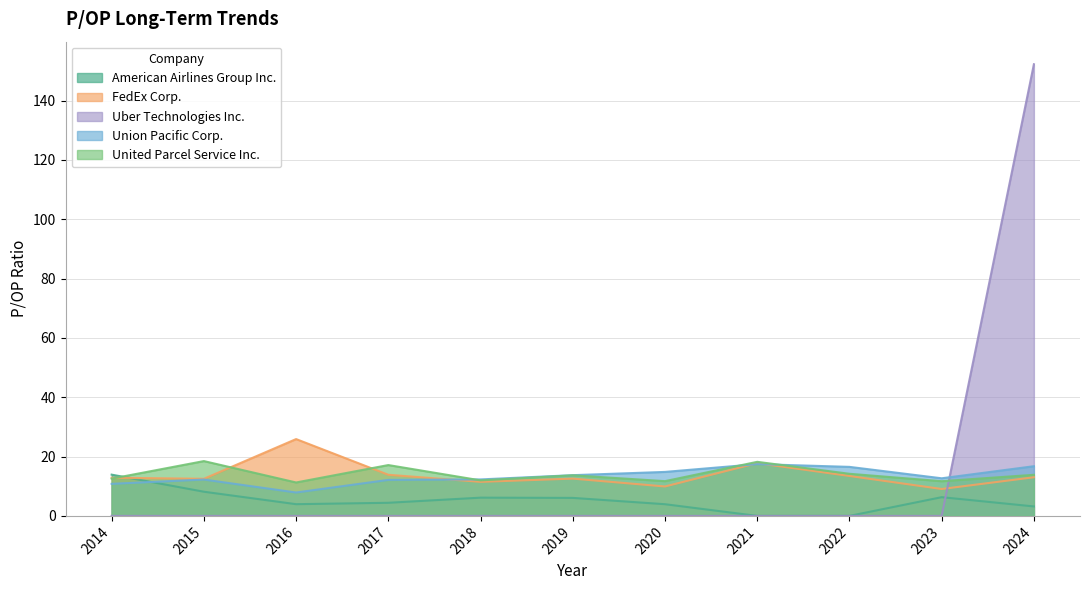

How many distinct data groups are displayed?

5